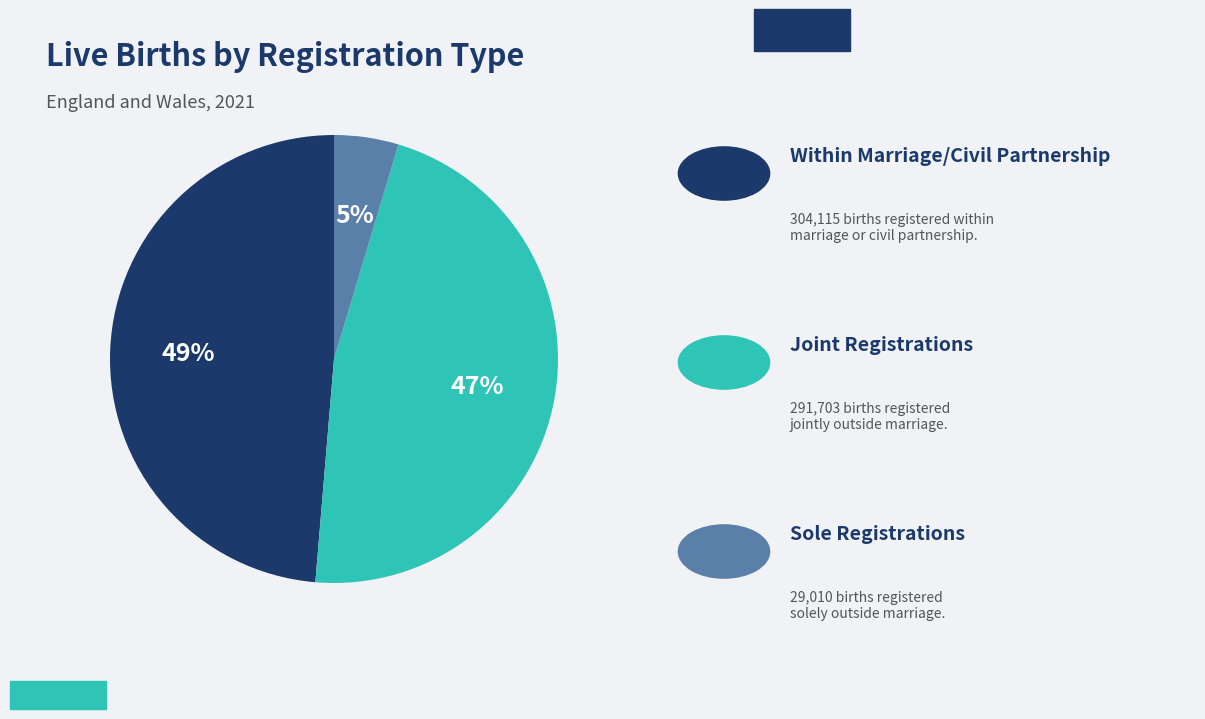

To the nearest percent, what is the average slice percentage?

33%